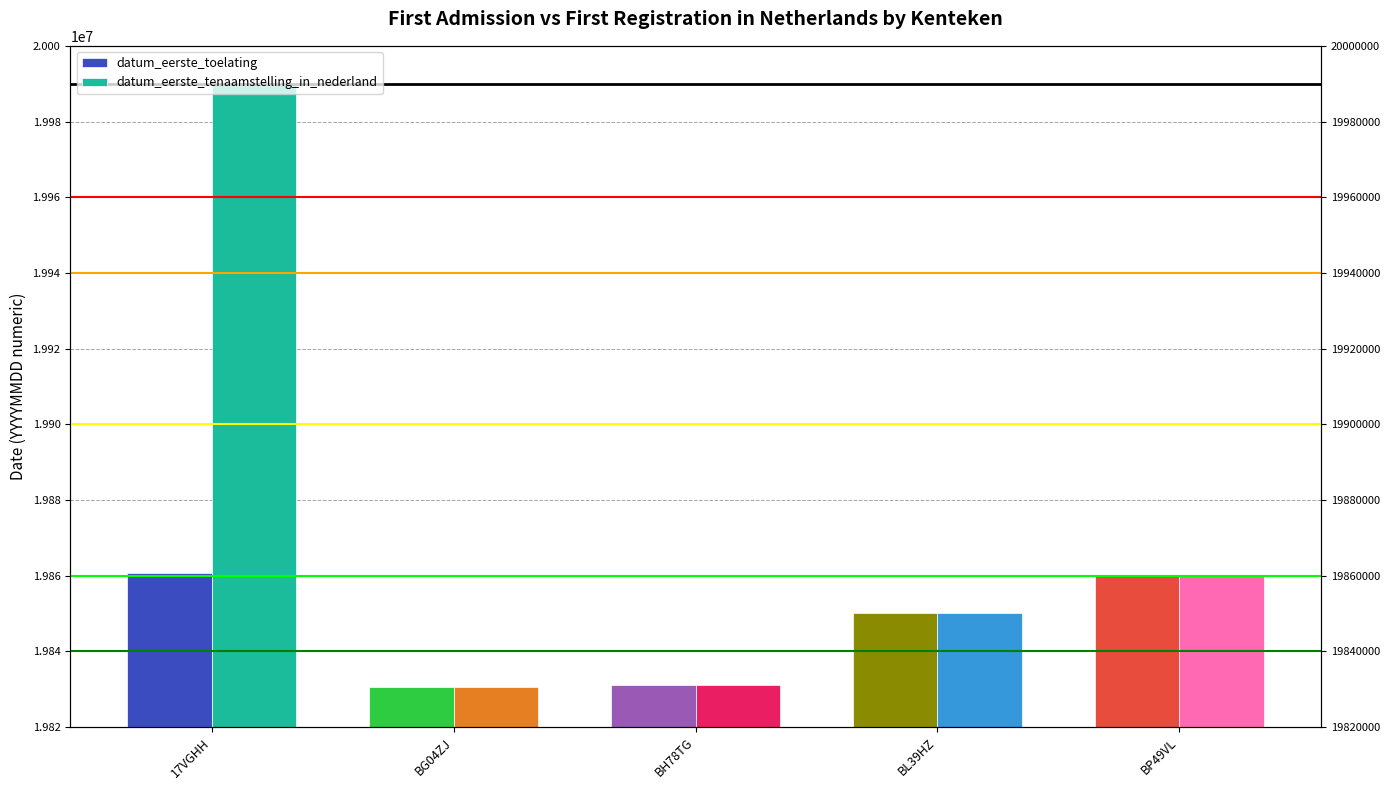

What is the difference between the maximum and minimum values in the datum_eerste_toelating series?

29924